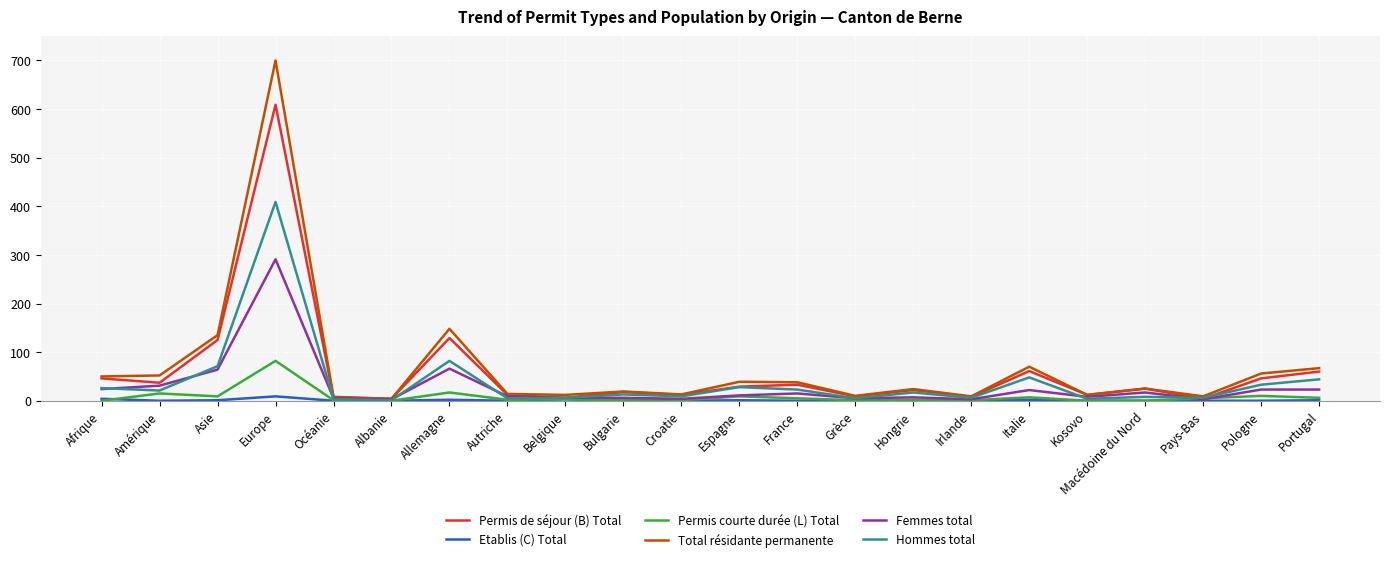

What is the total value across all series at Belgique?

36